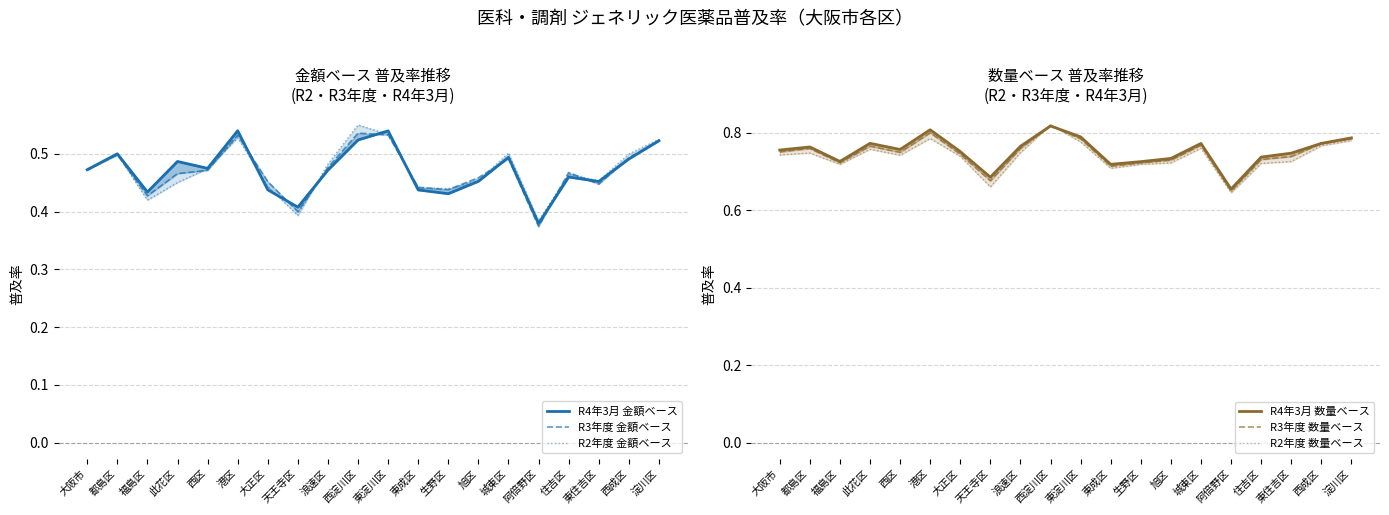

What is the label of the 13th point from the right?

天王寺区